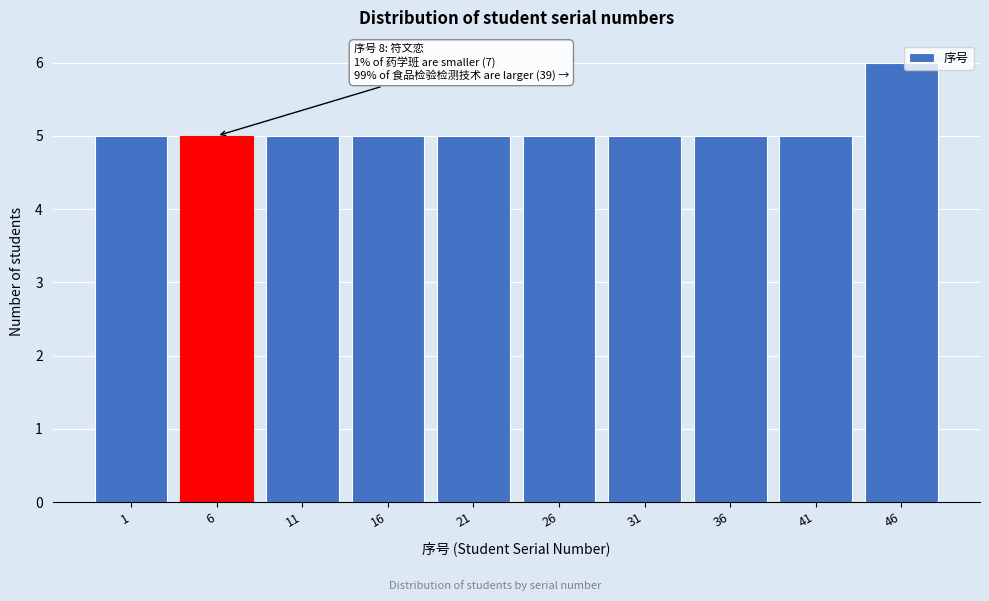

Reading right to left, transcribe all the data shown in this chart.

46=6	41=5	36=5	31=5	26=5	21=5	16=5	11=5	6=5	1=5